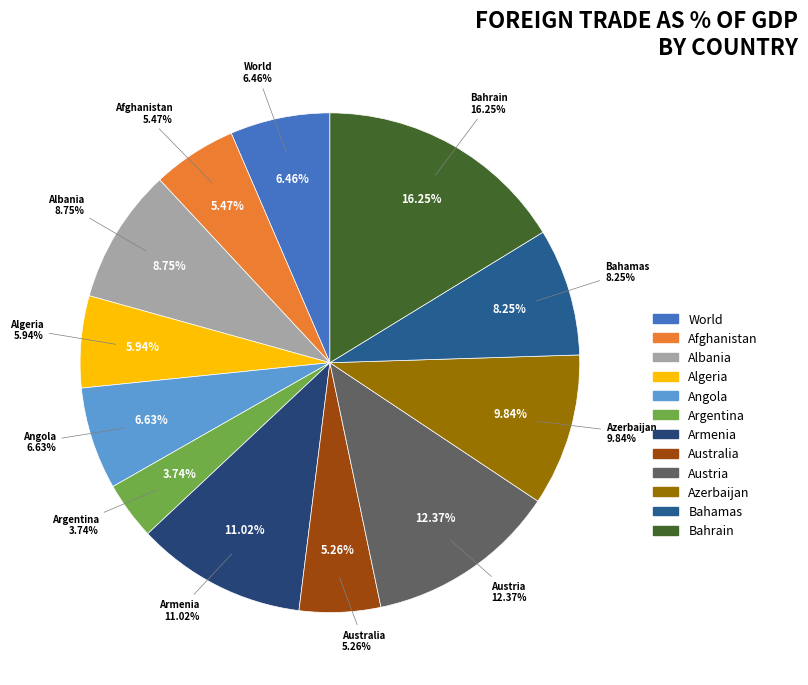

Which category has the smallest portion of the pie?

Argentina